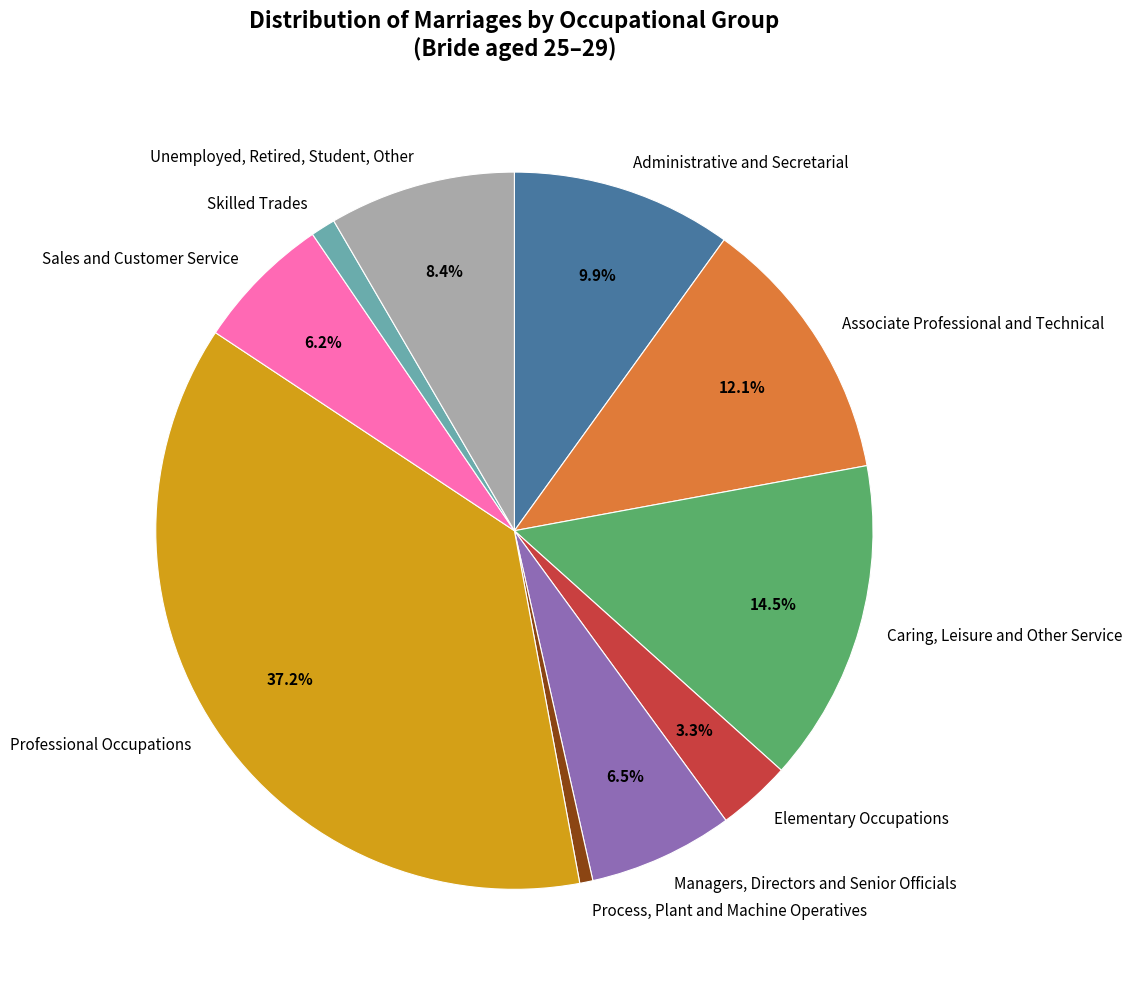

To the nearest percent, what portion does Elementary Occupations represent?

3%